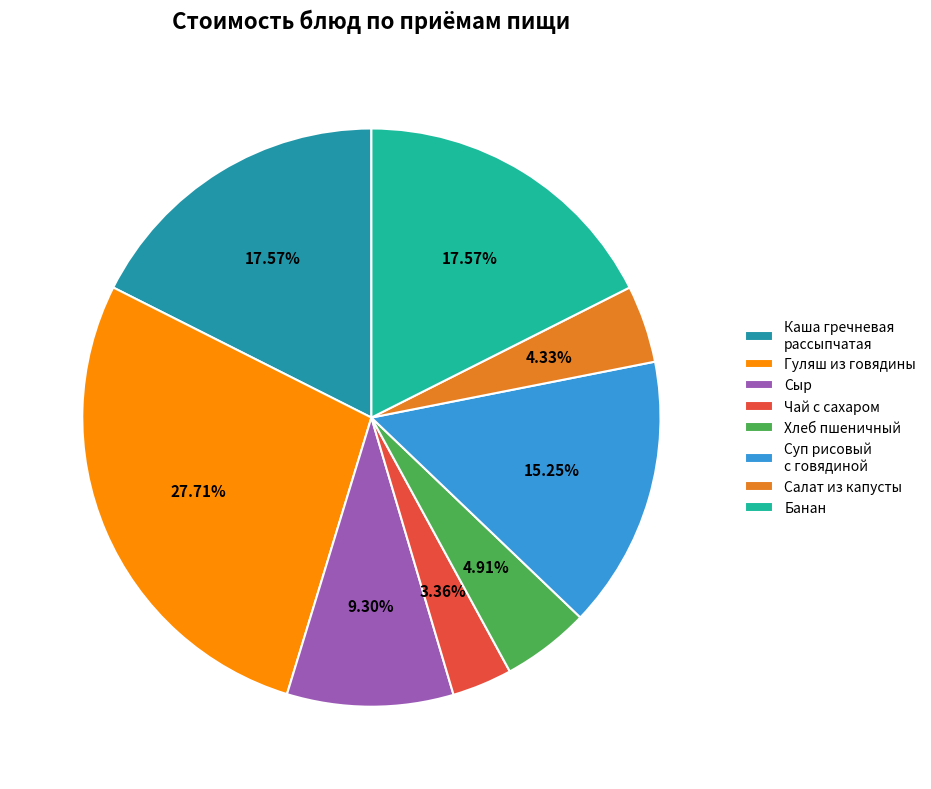

Does any single category account for the majority?

No